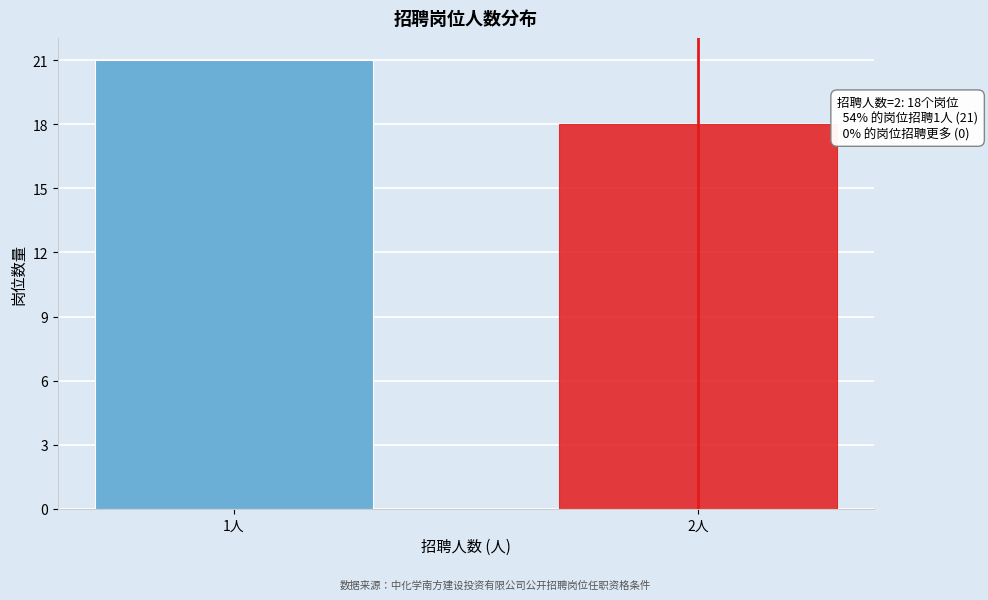

Reading left to right, extract all data points from this chart.

21	18